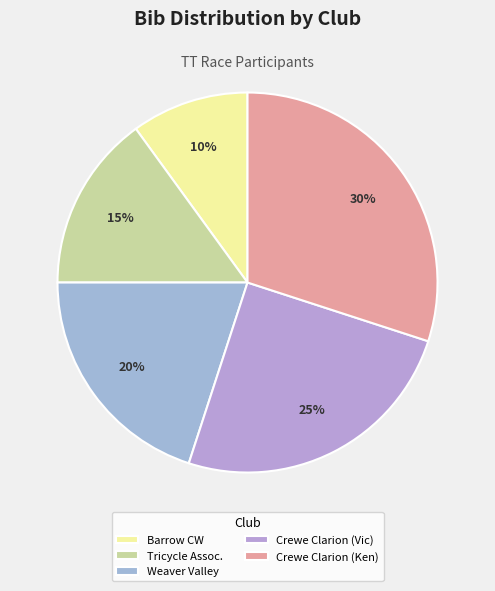

Does any single category account for the majority?

No